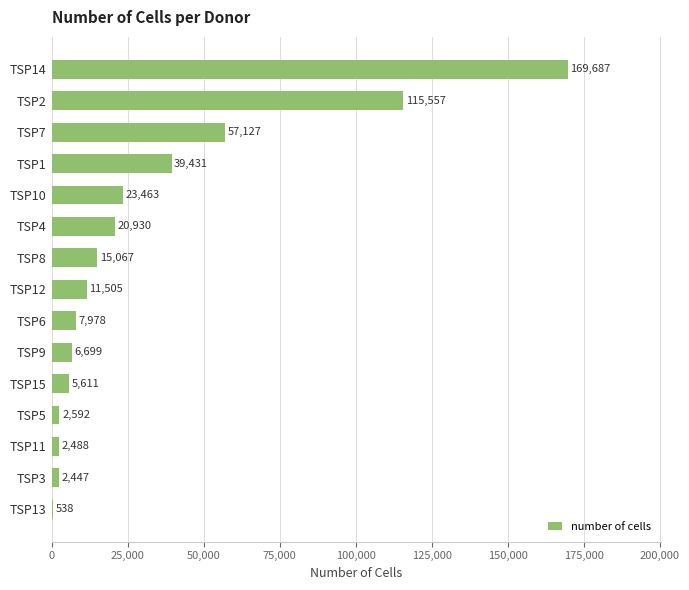

Is it true that the value at TSP8 is 15067?

True